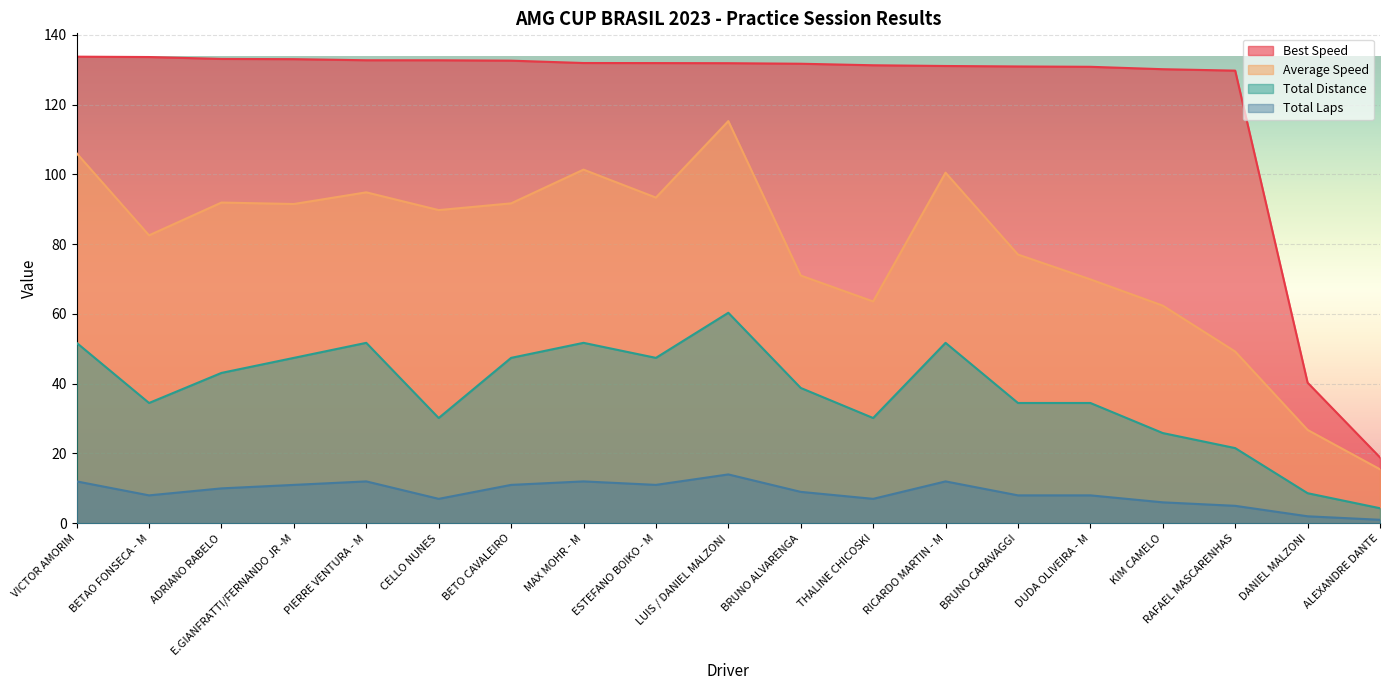

Rank the categories by Best Speed value from highest to lowest.

VICTOR AMORIM, BETAO FONSECA - M, ADRIANO RABELO, E.GIANFRATTI/FERNANDO JR -M, PIERRE VENTURA - M, CELLO NUNES, BETO CAVALEIRO, MAX MOHR - M, ESTEFANO BOIKO - M, LUIS / DANIEL MALZONI, BRUNO ALVARENGA, THALINE CHICOSKI, RICARDO MARTIN - M, BRUNO CARAVAGGI, DUDA OLIVEIRA - M, KIM CAMELO, RAFAEL MASCARENHAS, DANIEL MALZONI, ALEXANDRE DANTE